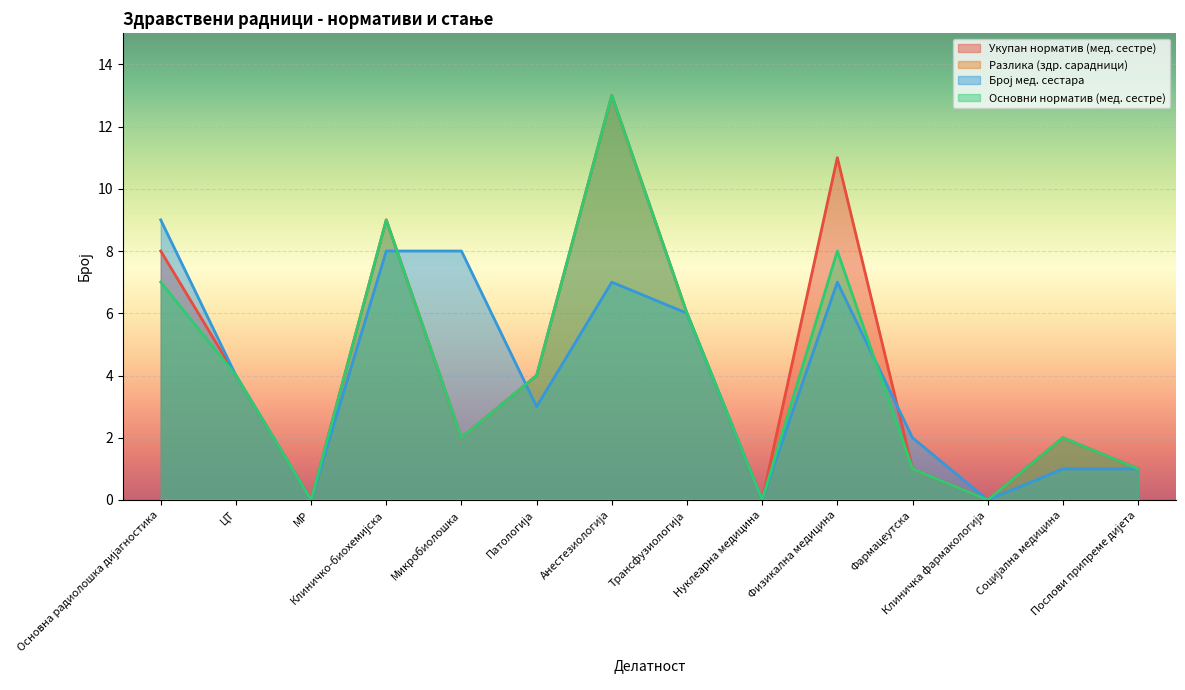

True or false: Укупан норматив (мед. сестре) and Основни норматив (мед. сестре) intersect in this chart.

False